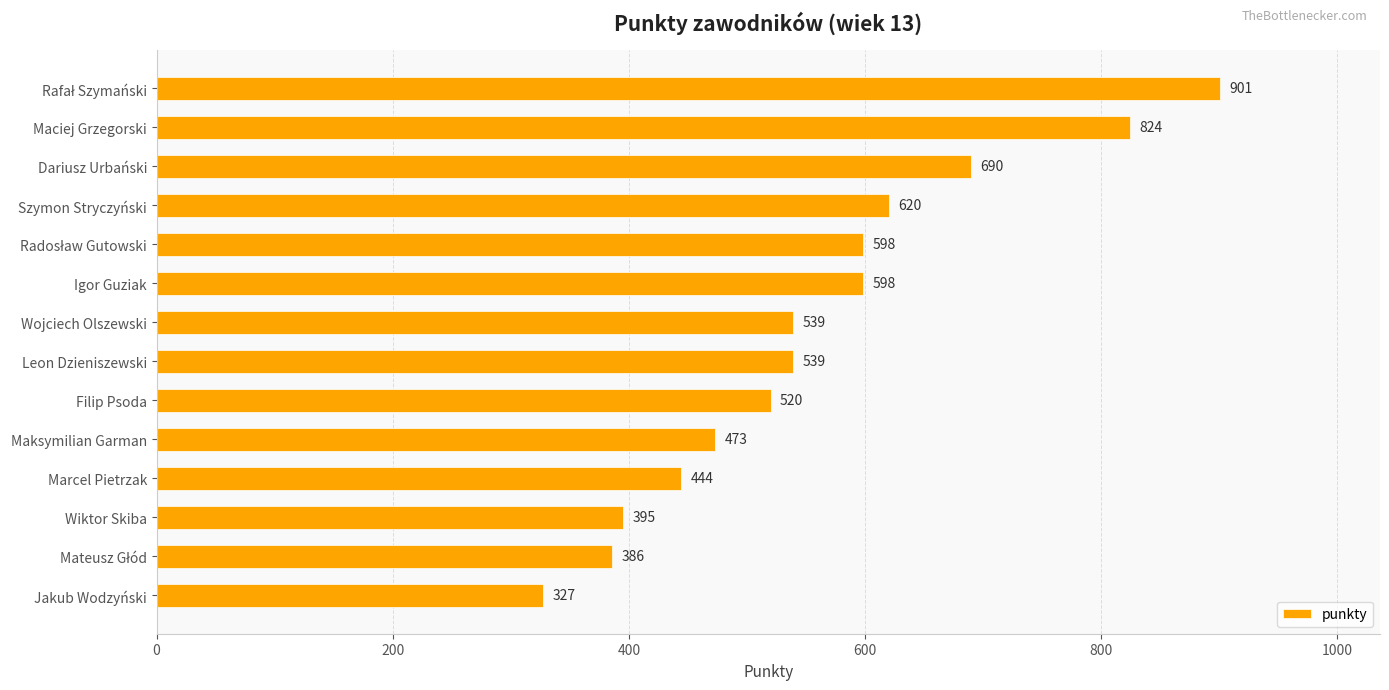

What is the label of the 4th bar from the bottom?

Marcel Pietrzak